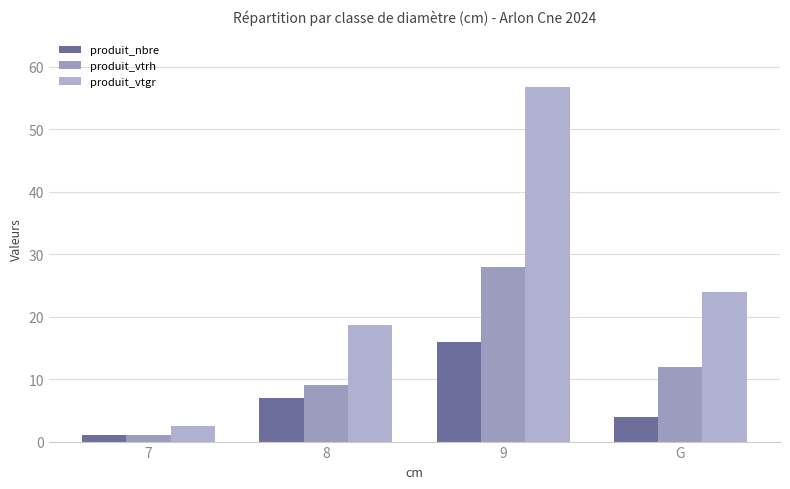

At which label does produit_vtgr first exceed 23?

9